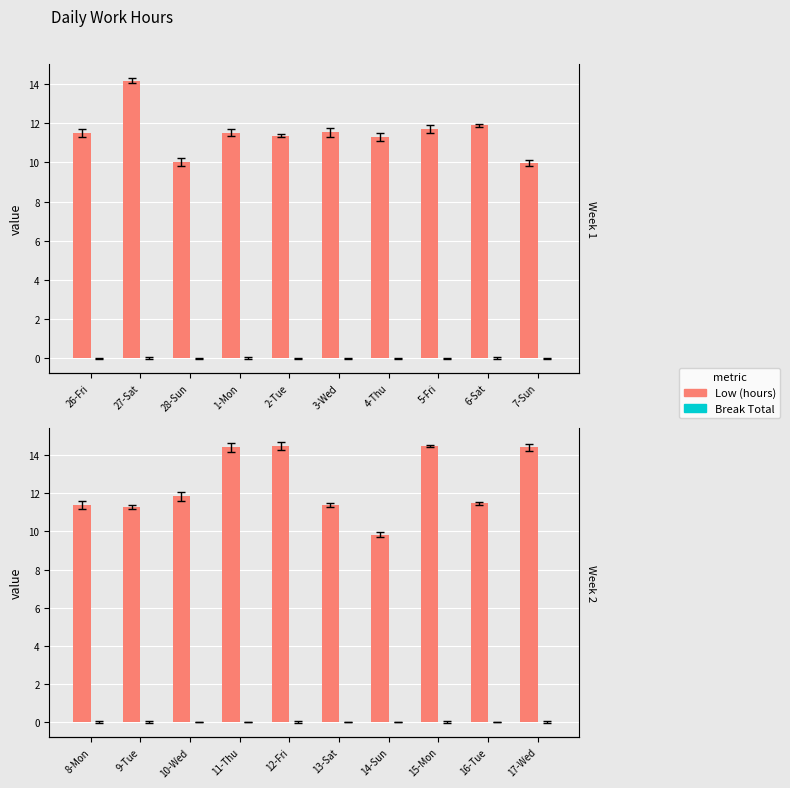

What is the average value of the Low (hours) series?

12.5